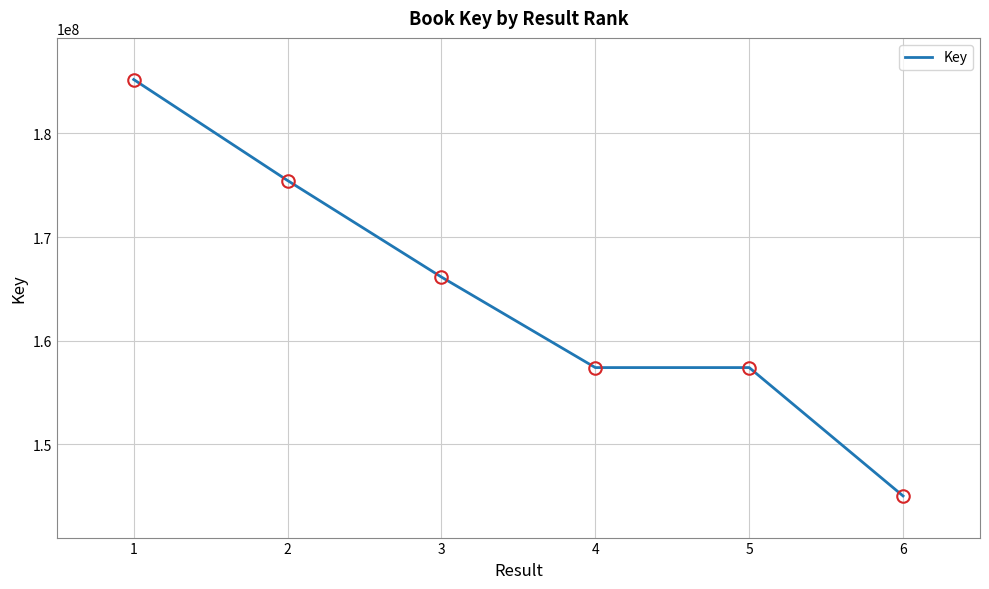

Approximately how many times larger is the value at 3 compared to 1?

0.9